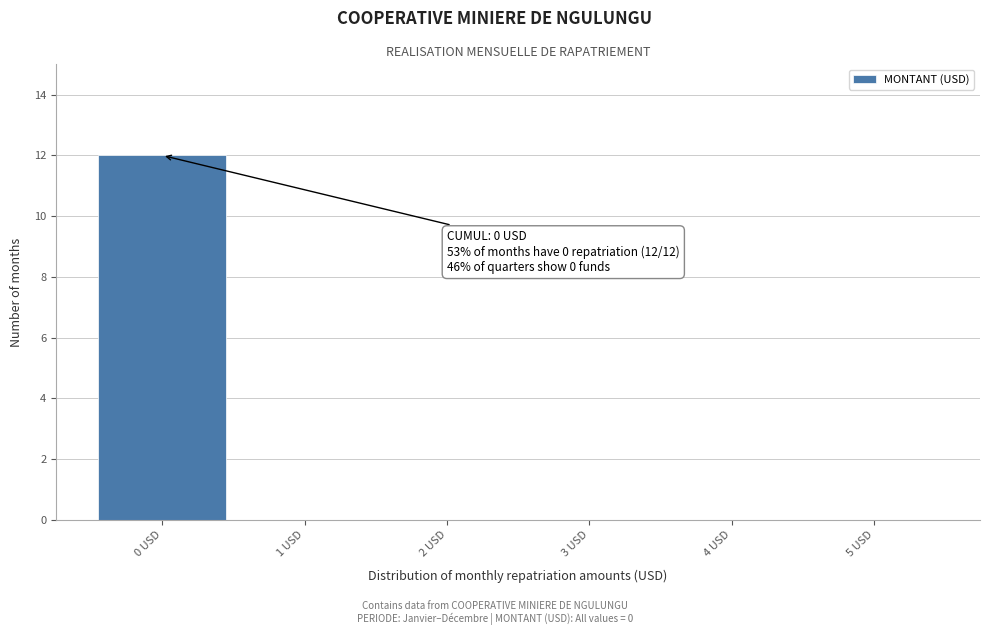

Over which range of the x-axis is the bar tallest?

-0.5 to 0.5